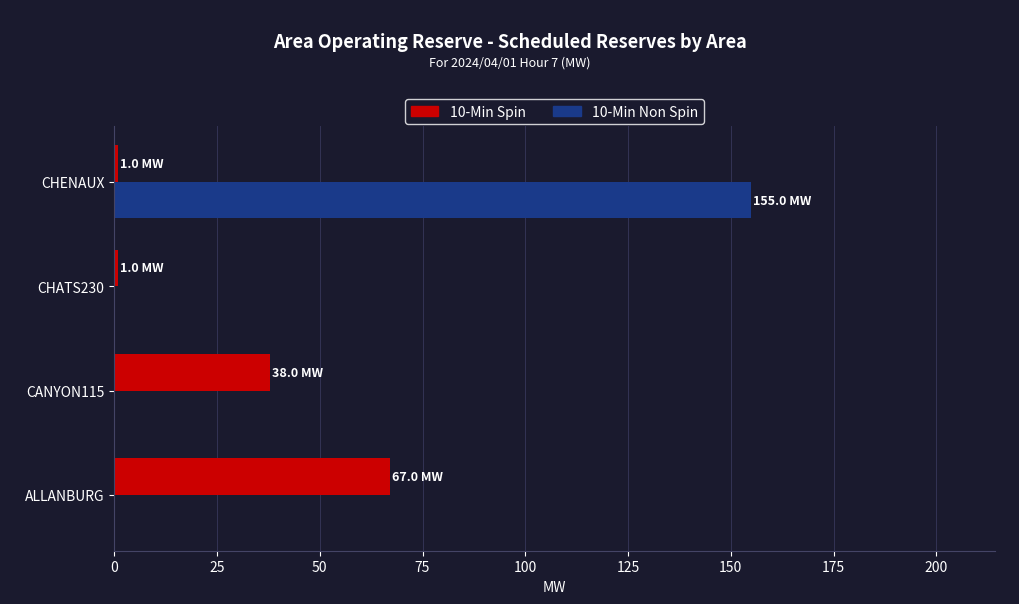

How many series are shown in this chart?

2